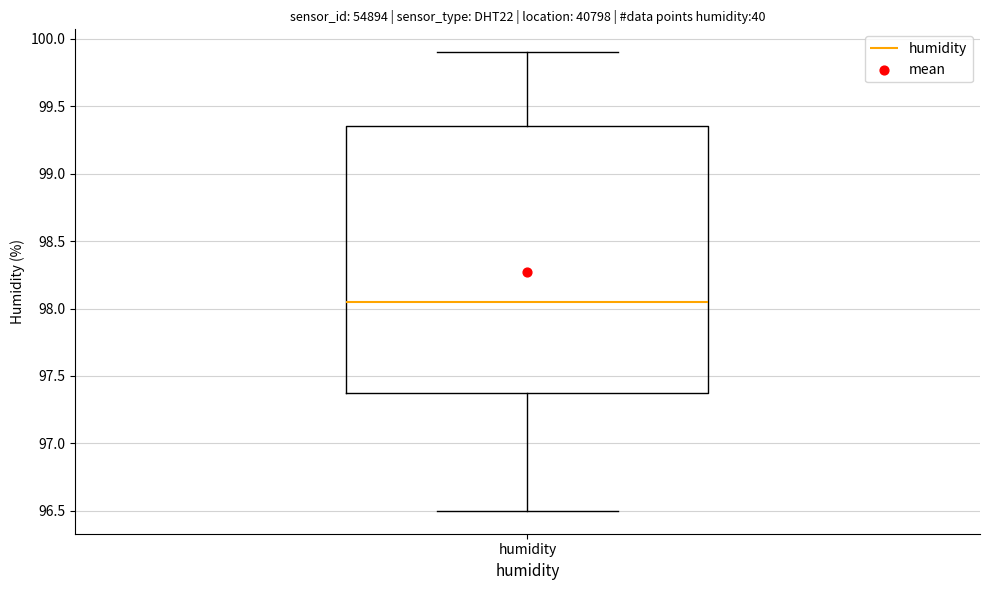

Transcribe this box plot: give where the median line is, the range the box spans, and where the two whiskers end, as read against the y-axis. The values are not printed on the chart, so give them approximately, as read against the axis.

median 98.05, box 97.40 to 99.35, whiskers 96.50 to 99.90